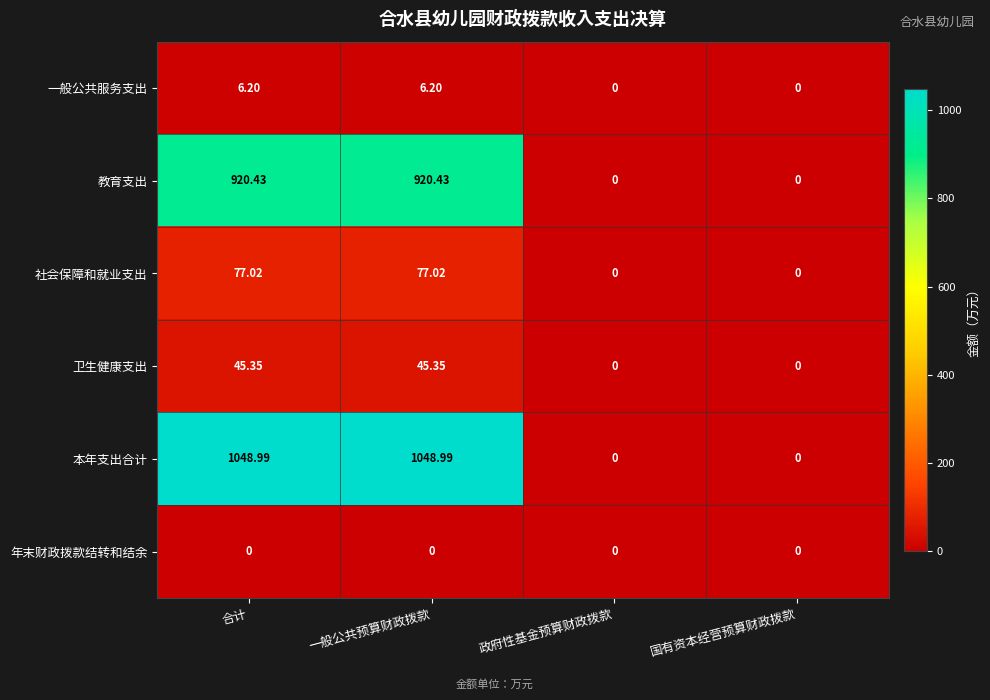

Between 合计 and 国有资本经营预算财政拨款, which series saw the biggest shift?

本年支出合计